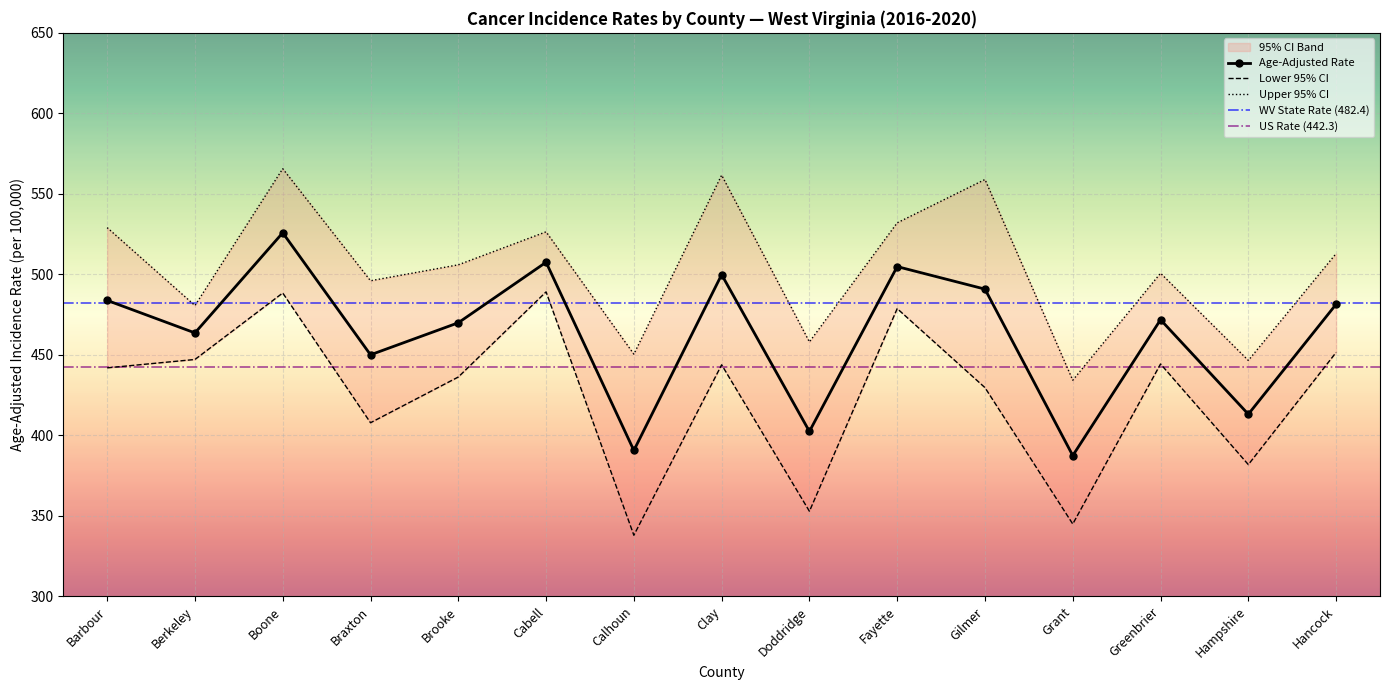

List the labels in order of Lower 95% CI value, smallest first.

Calhoun, Grant, Doddridge, Hampshire, Braxton, Gilmer, Brooke, Barbour, Clay, Greenbrier, Berkeley, Hancock, Fayette, Boone, Cabell